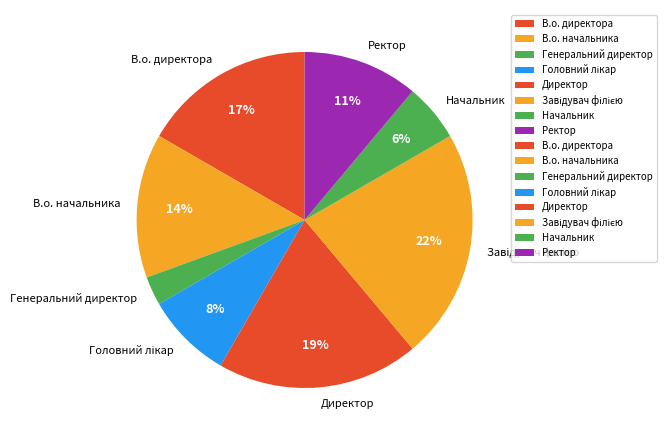

To the nearest percent, what is the difference between the largest and smallest slice percentages?

19%